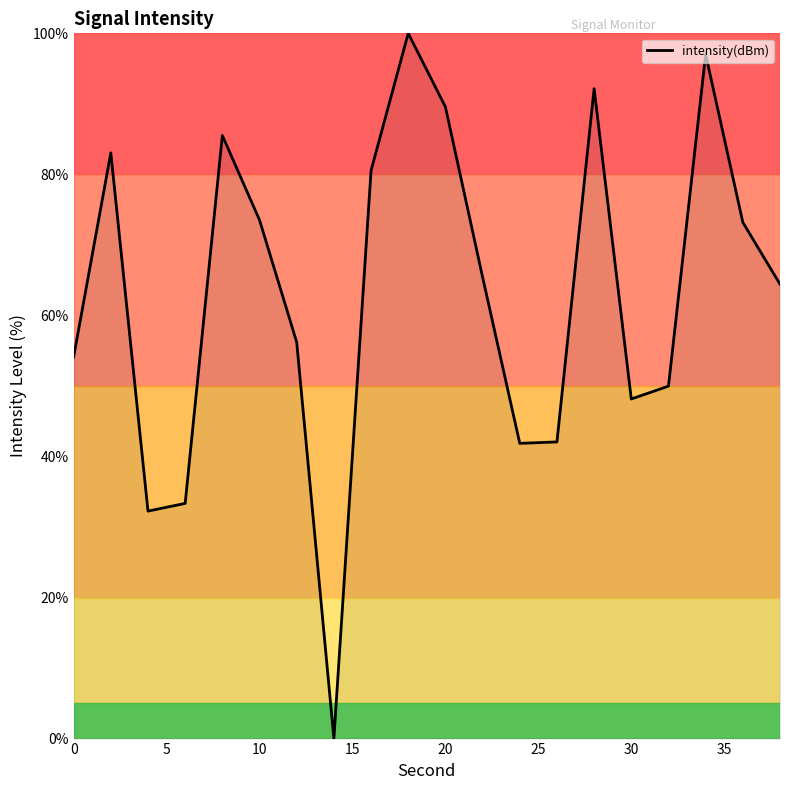

What is the maximum value shown in the chart?

100.0